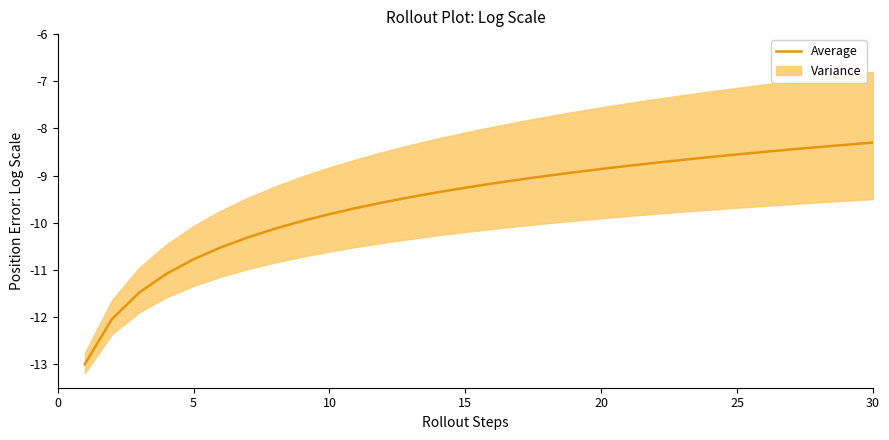

The value of Average at 10 is -2.6. True or false?

False